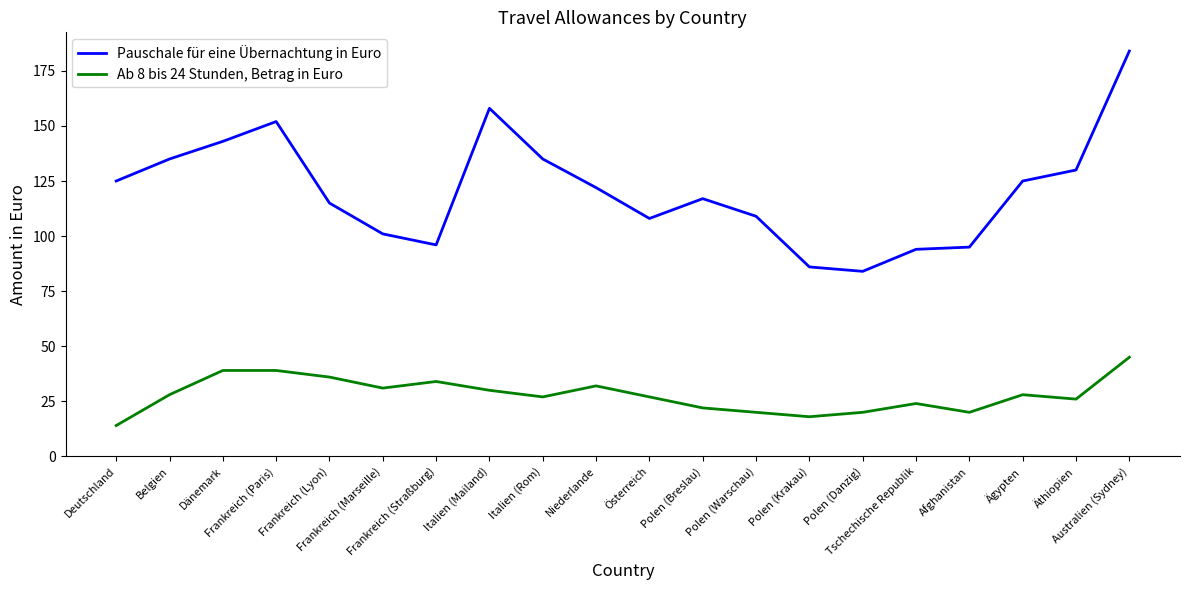

Rank the series by their average value, from highest to lowest.

Pauschale für eine Übernachtung in Euro, Ab 8 bis 24 Stunden, Betrag in Euro